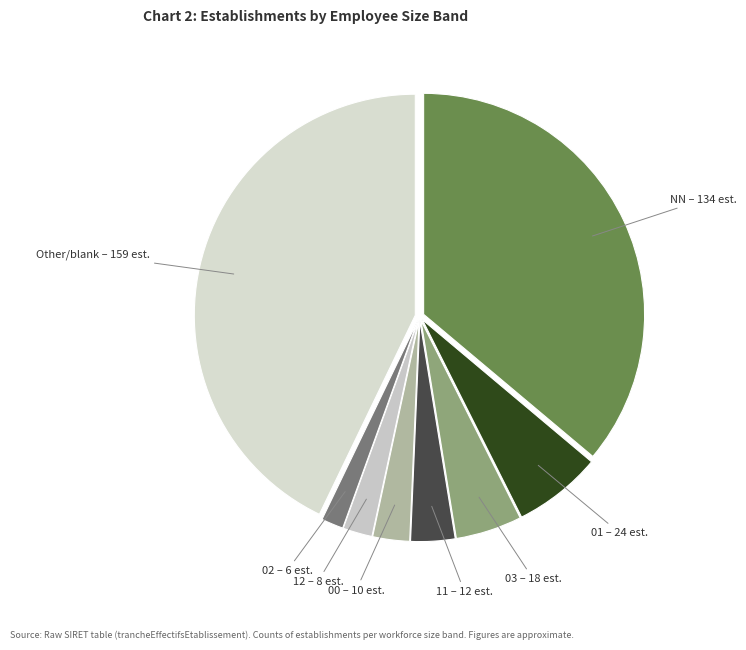

Count the number of slices in the pie.

8